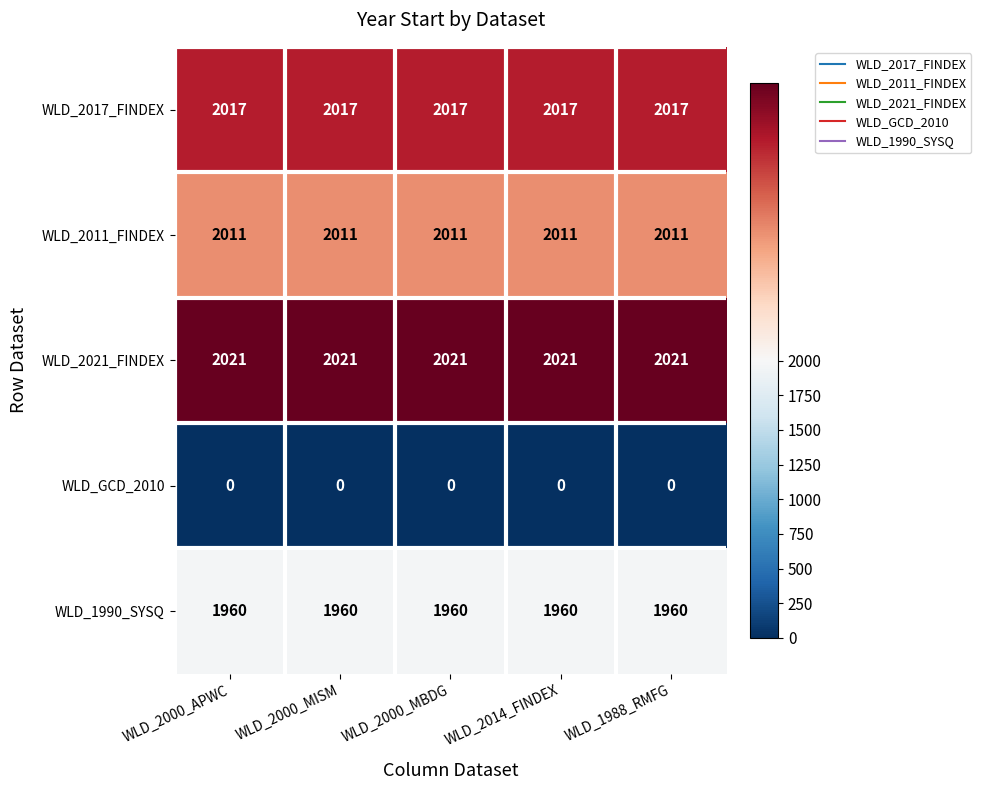

What is the spread (max minus min) of values at WLD_2000_MBDG?

2021